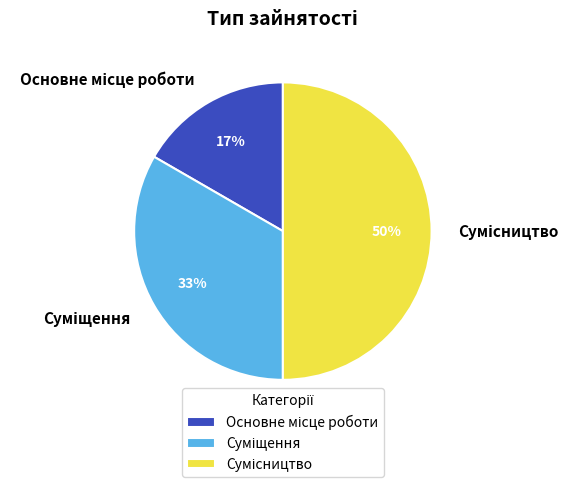

To the nearest percent, what is the difference between the largest and smallest slice percentages?

33%